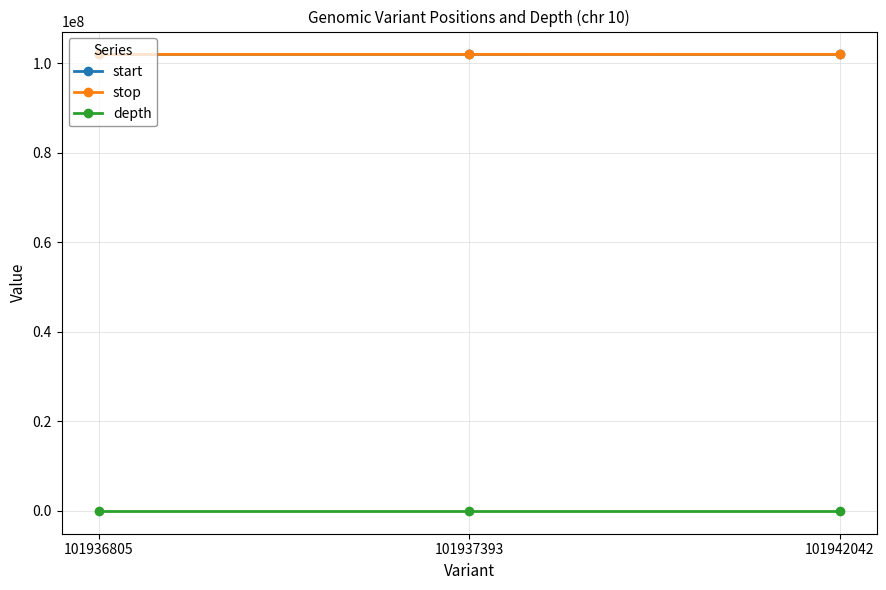

At how many categories does at least one series exceed 87399812?

3